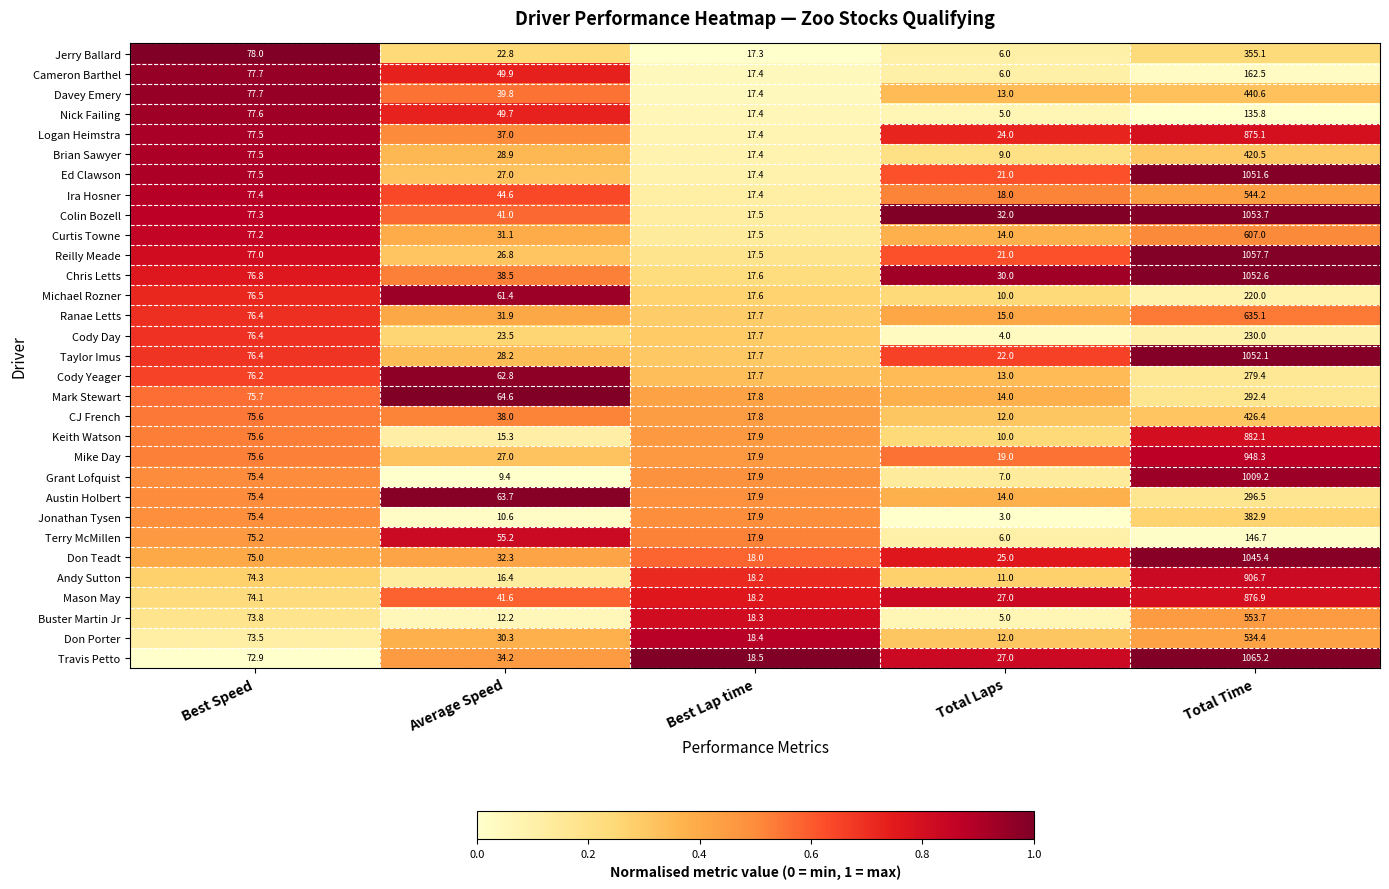

Is it true that Cody Yeager equals 17.7 at Best Lap time?

True